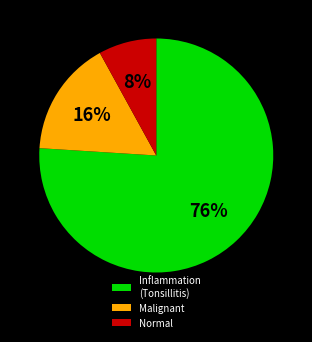

Does any single category account for the majority?

Yes